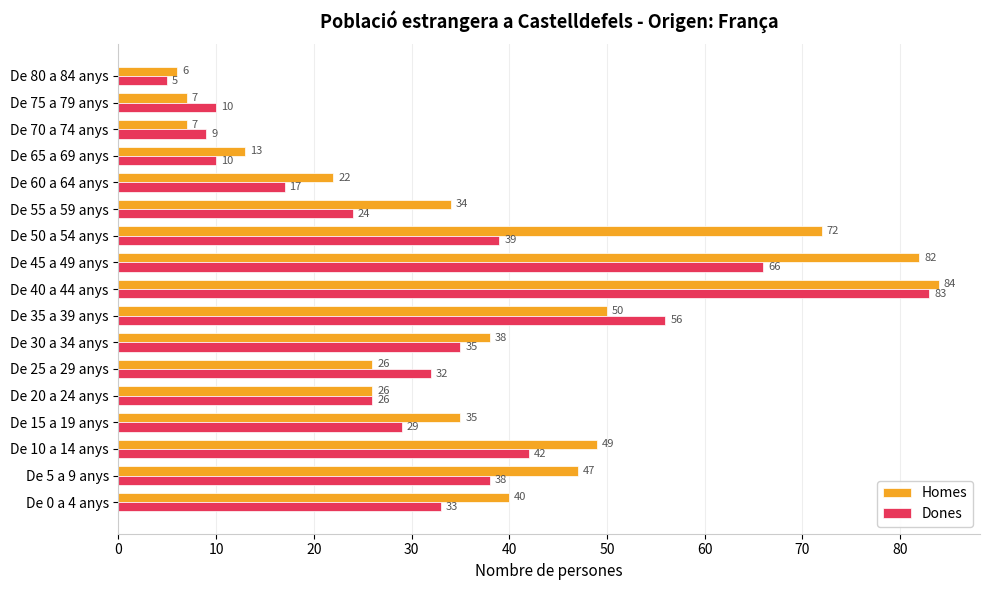

At which category is the sum across all series the highest?

De 40 a 44 anys